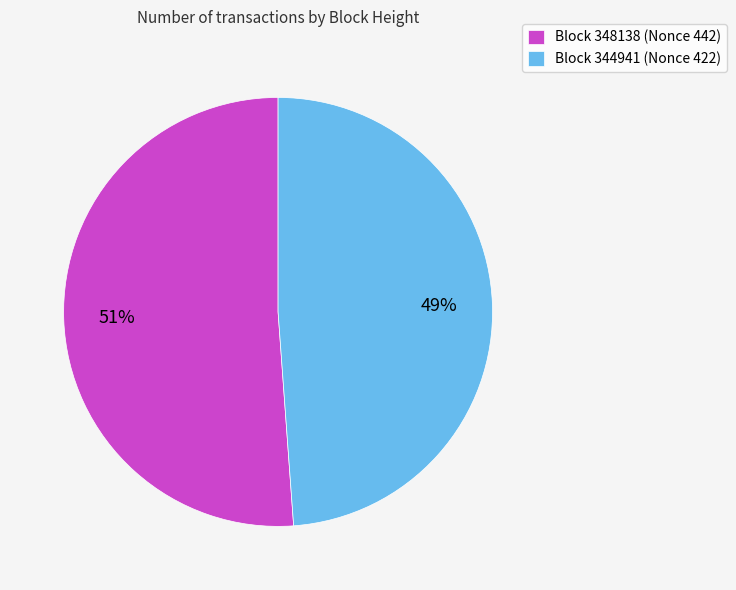

How many segments does this pie chart have?

2